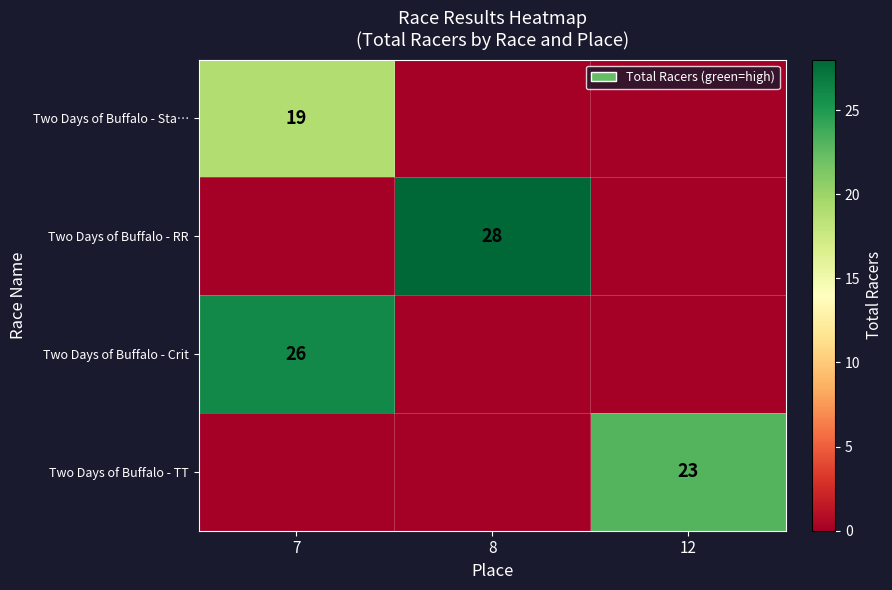

True or false: Two Days of Buffalo - Crit has a value of 26 at 7.

True